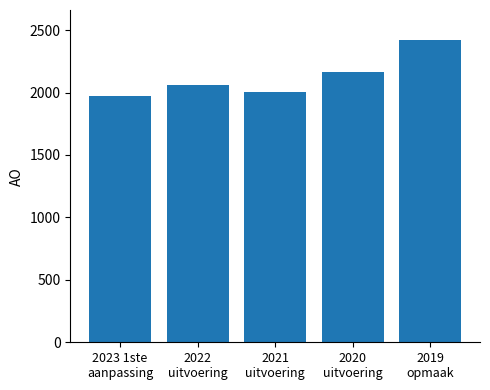

What position from the left is 2023 1ste
aanpassing?

1